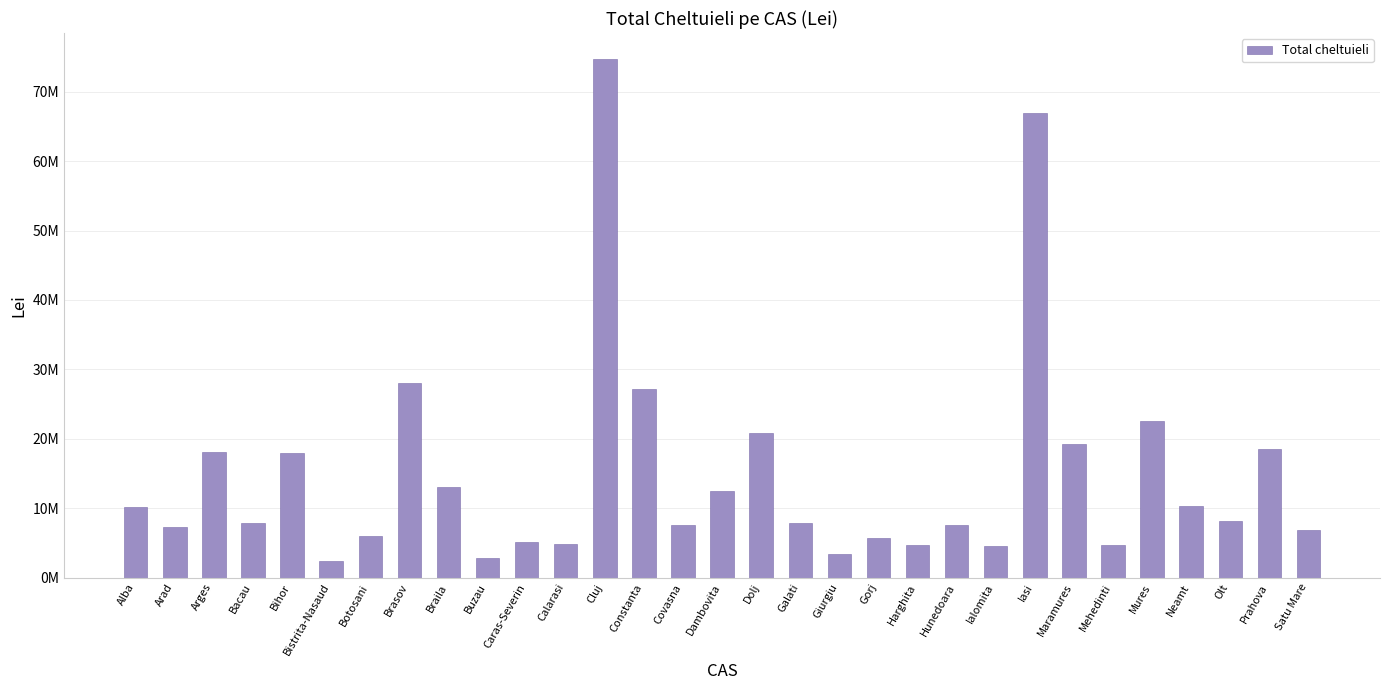

Rank the categories by value from lowest to highest.

Bistrita-Nasaud, Buzau, Giurgiu, Ialomita, Mehedinti, Harghita, Calarasi, Caras-Severin, Gorj, Botosani, Satu Mare, Arad, Hunedoara, Covasna, Bacau, Galati, Olt, Alba, Neamt, Dambovita, Braila, Bihor, Arges, Prahova, Maramures, Dolj, Mures, Constanta, Brasov, Iasi, Cluj